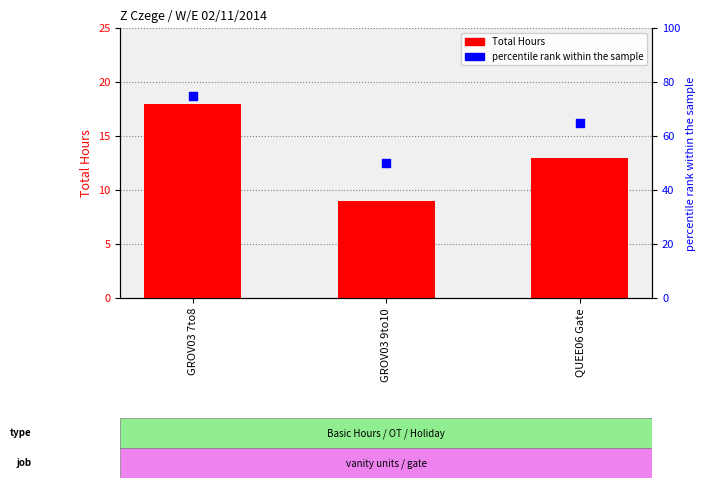

What are all the series names shown in the legend?

Total Hours, percentile rank within the sample